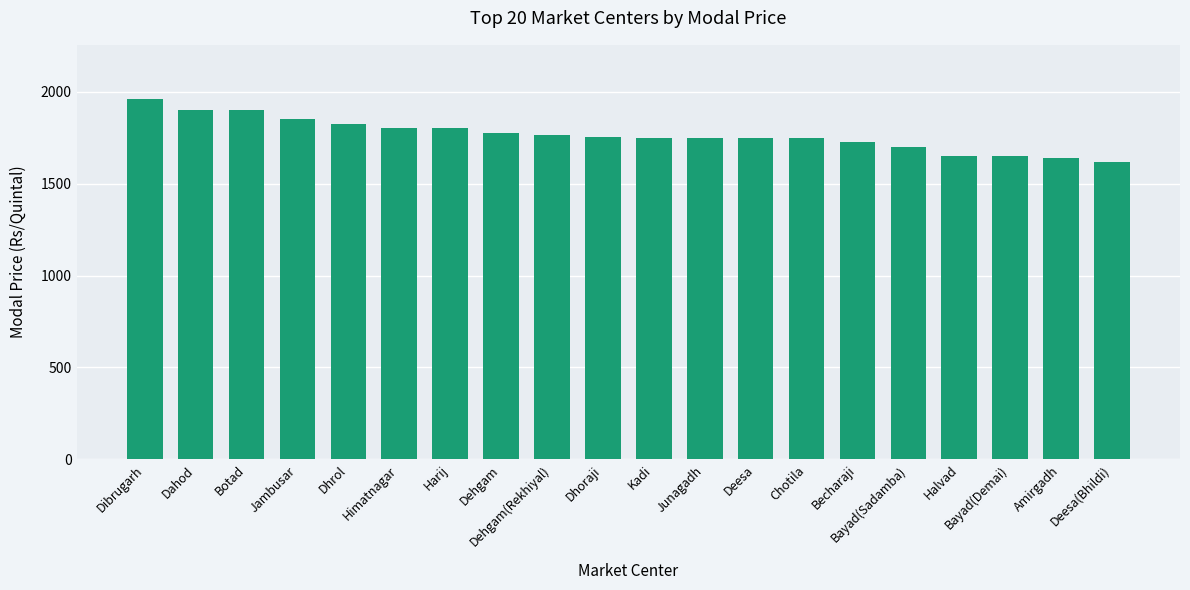

Which has a higher value, Bayad(Sadamba) or Halvad?

Bayad(Sadamba)